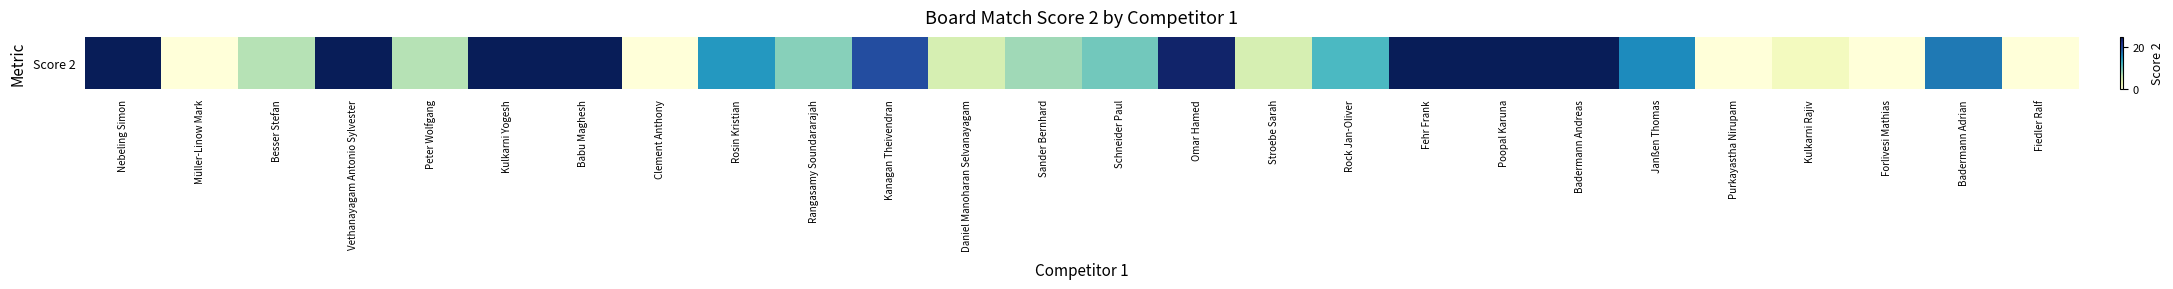

True or false: the data shows 6 at Babu Maghesh.

False